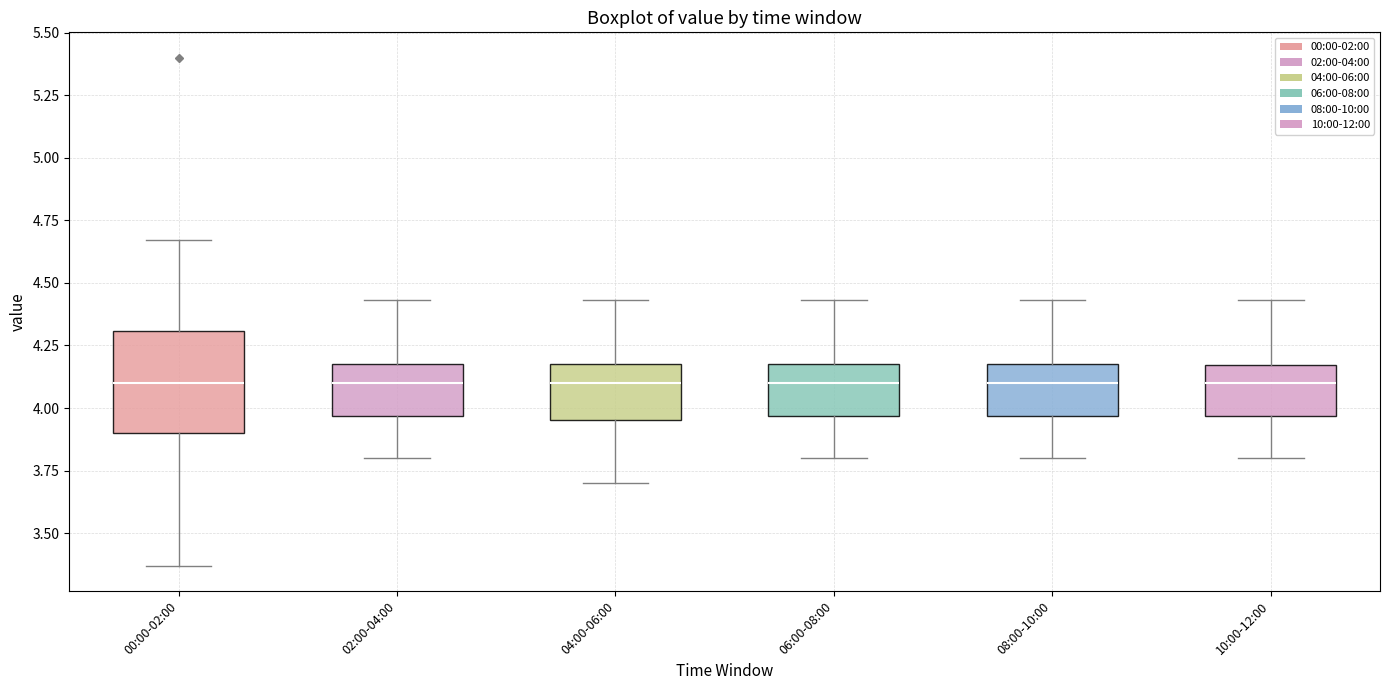

Where does the median line of the box for 04:00-06:00 sit on the y-axis? The values are not printed on the chart, so give them approximately, as read against the axis.

4.10